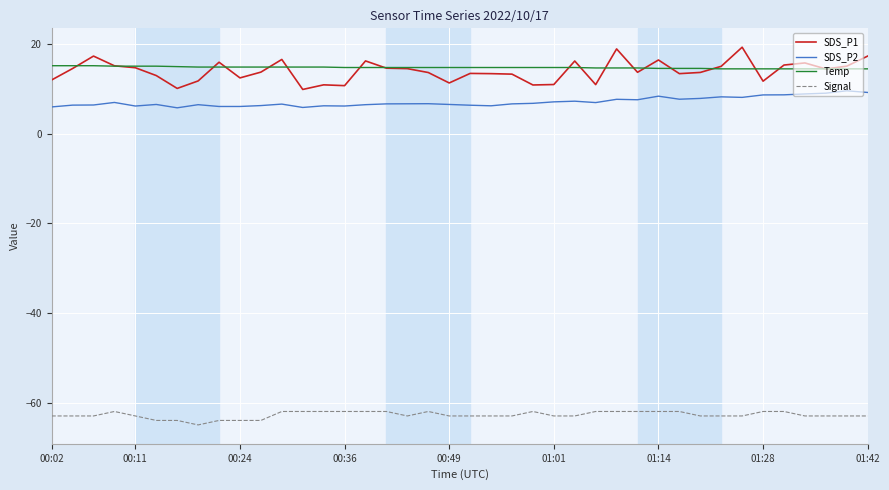

What is the minimum value shown in the chart?

-65.0